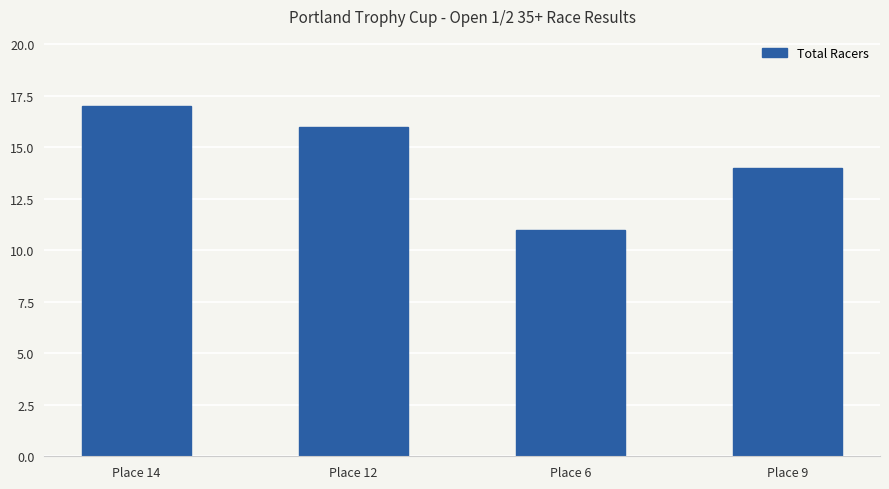

Is it true that the value at Place 9 is 7?

False